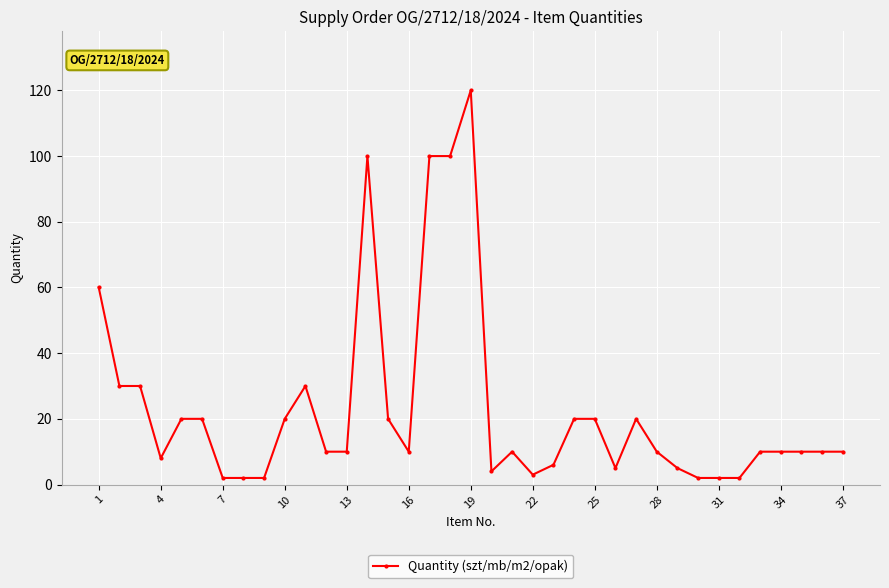

Reading left to right, what are all the values shown in this chart?

60	30	30	8	20	20	2	2	2	20	30	10	10	100	20	10	100	100	120	4	10	3	6	20	20	5	20	10	5	2	2	2	10	10	10	10	10